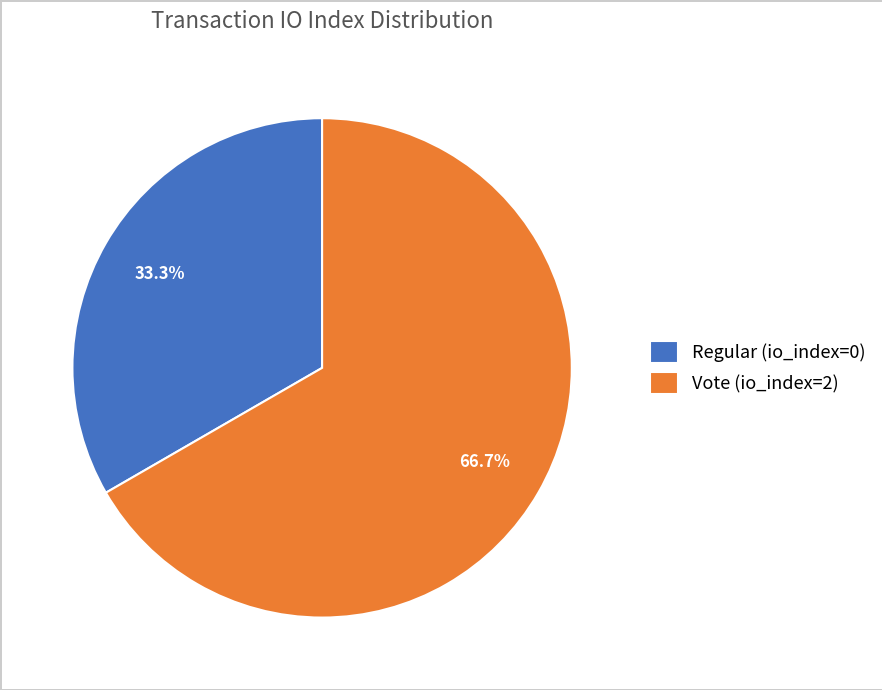

Is Regular (io_index=0) the majority of the pie?

No